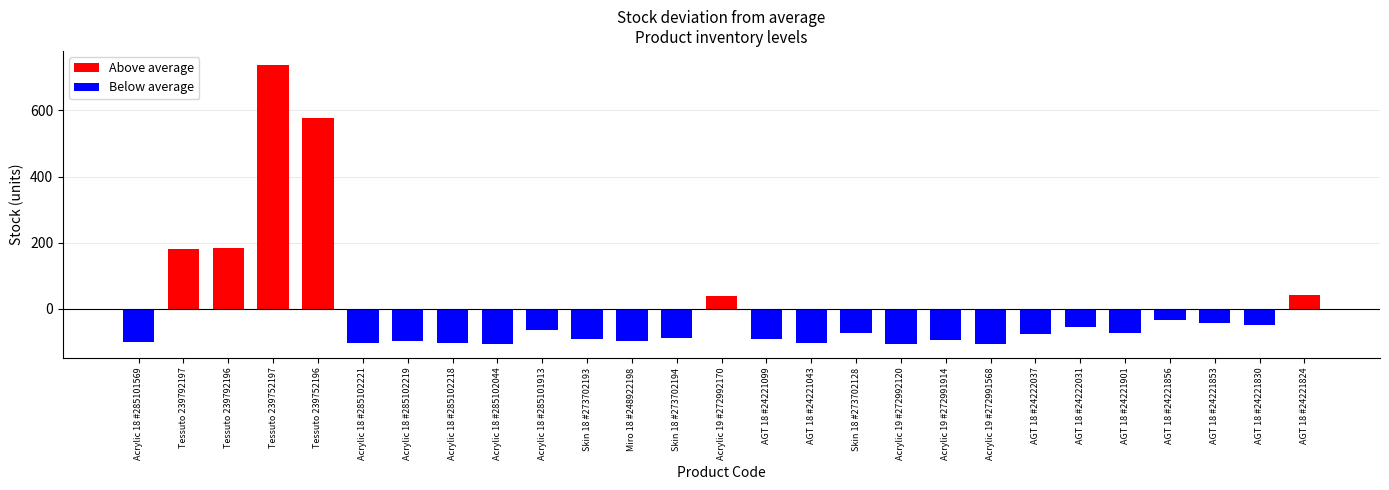

Between AGT 18 #24222037 and Acrylic 18 #285102044, which is larger?

AGT 18 #24222037